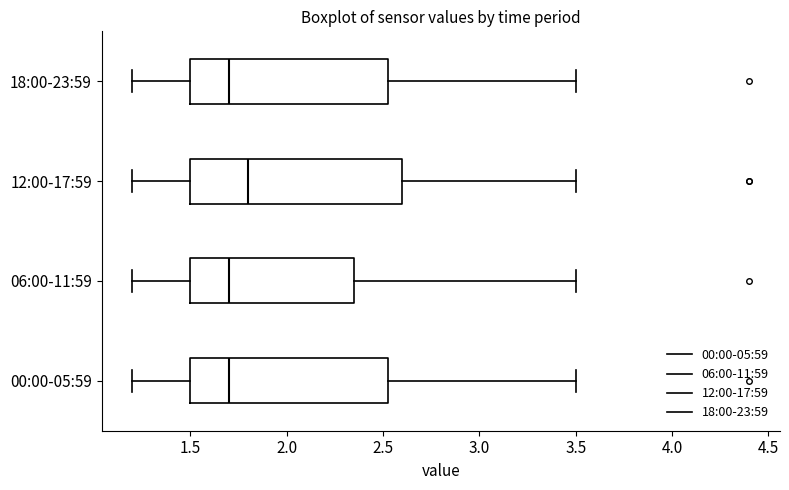

Where is the right edge of the box for 12:00-17:59 on the x-axis? The values are not printed on the chart, so give them approximately, as read against the axis.

2.60